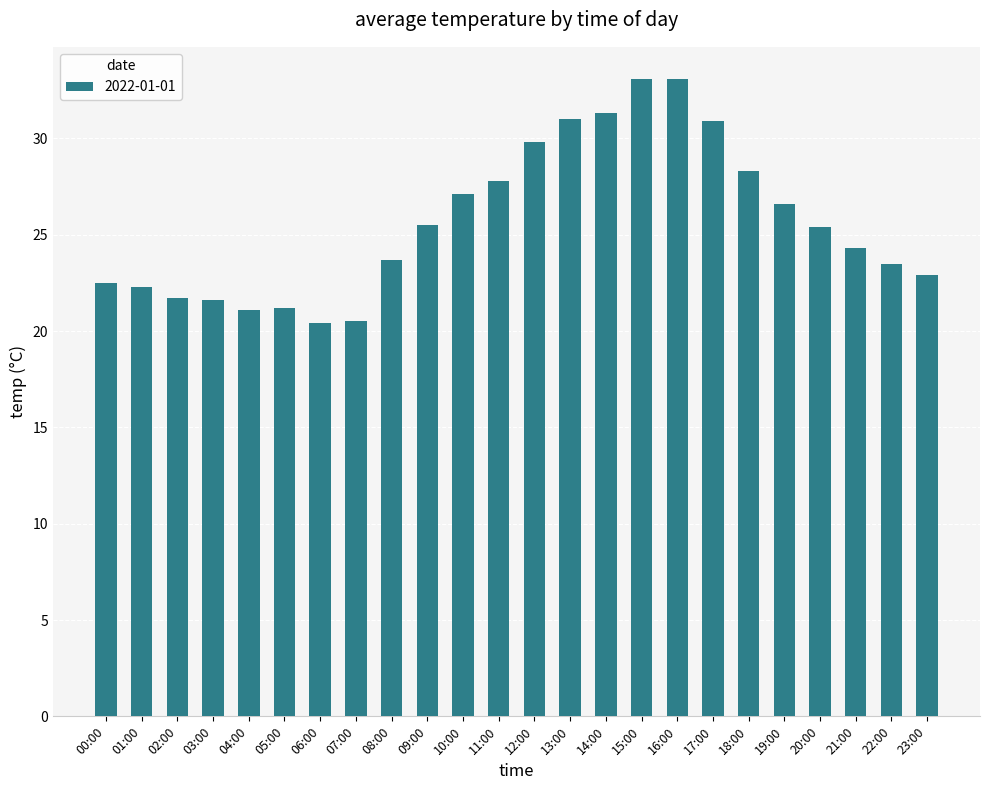

What is the ratio of the value at 20:00 to the value at 11:00?

0.9